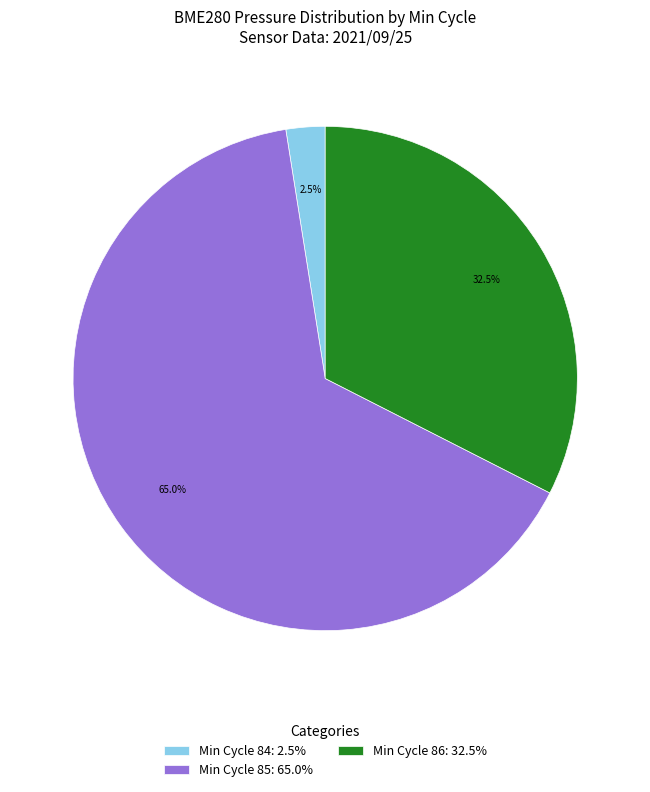

Combined, what portion of the pie is Min Cycle 84: 2.5% and Min Cycle 85: 65.0%?

67.5%